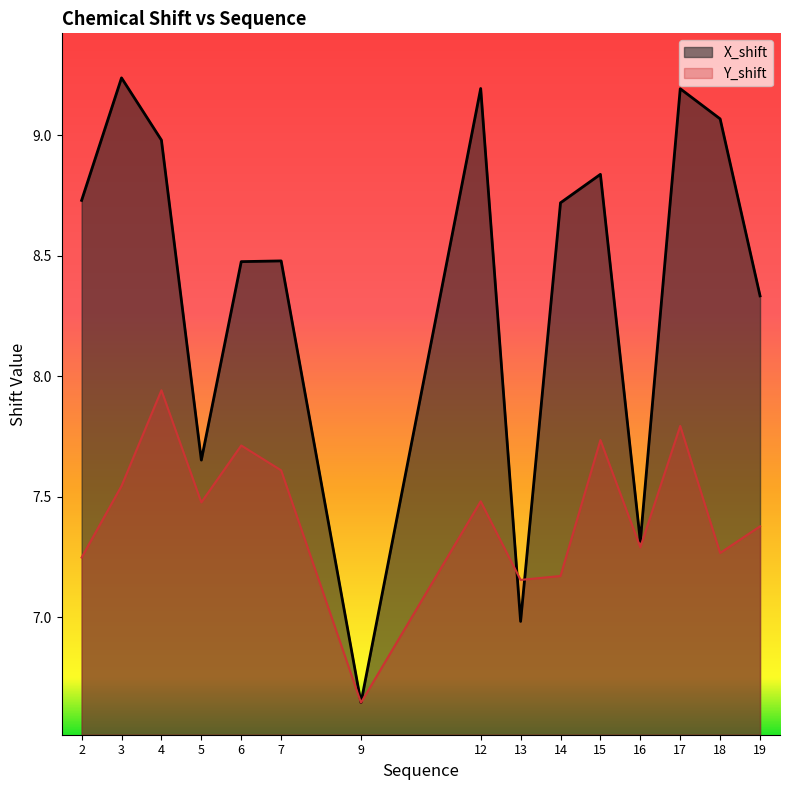

Rank the series by their average value, from lowest to highest.

Y_shift, X_shift